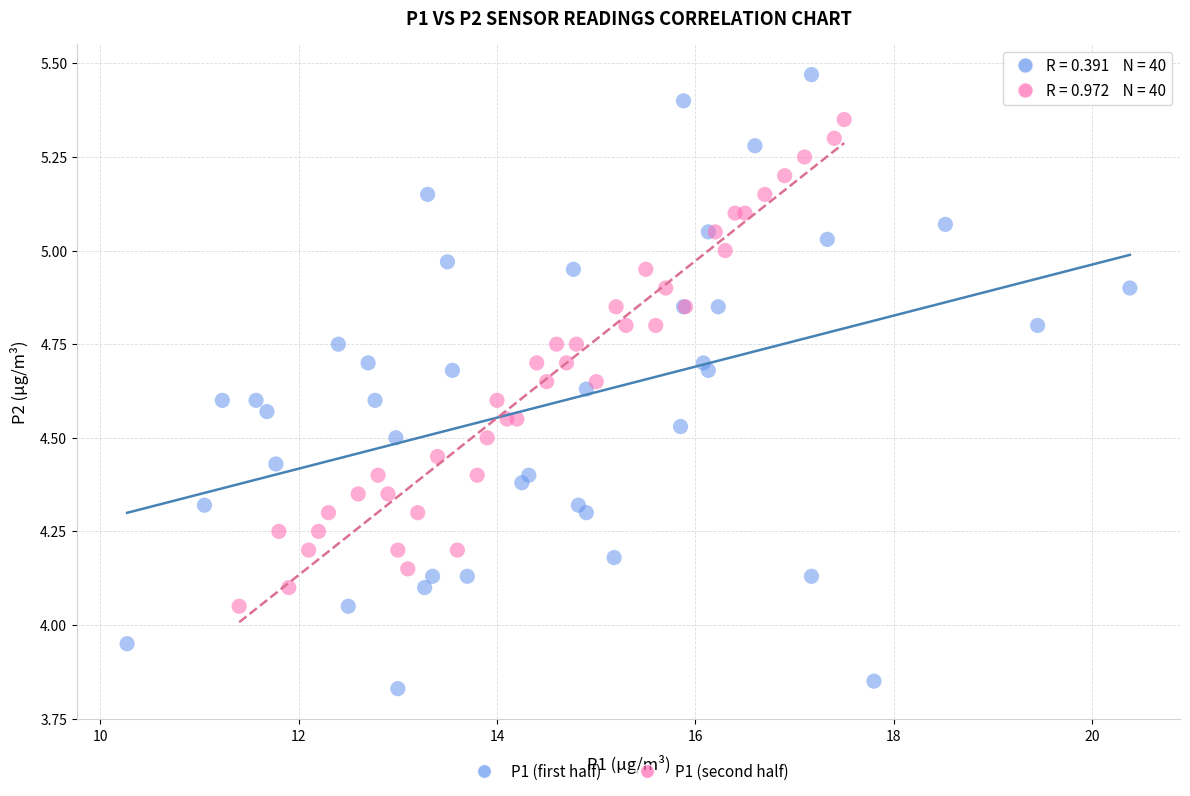

Which series reaches the maximum Y coordinate?

P1 (first half)